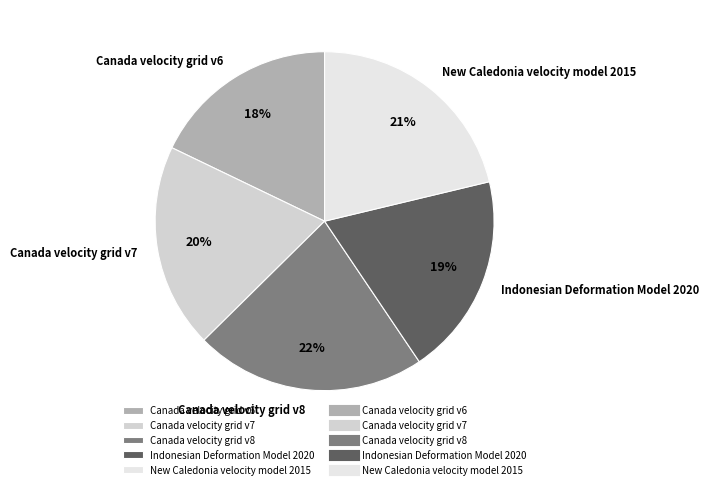

True or false: Indonesian Deformation Model 2020 accounts for 11% of the total.

False